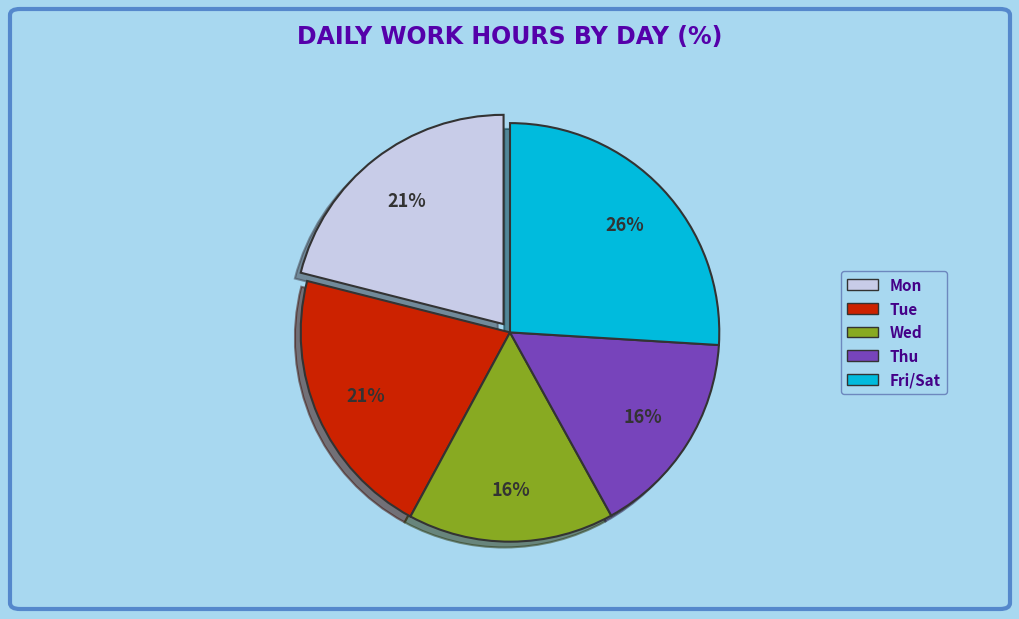

To the nearest percent, what is the difference between the largest and smallest slice percentages?

10%